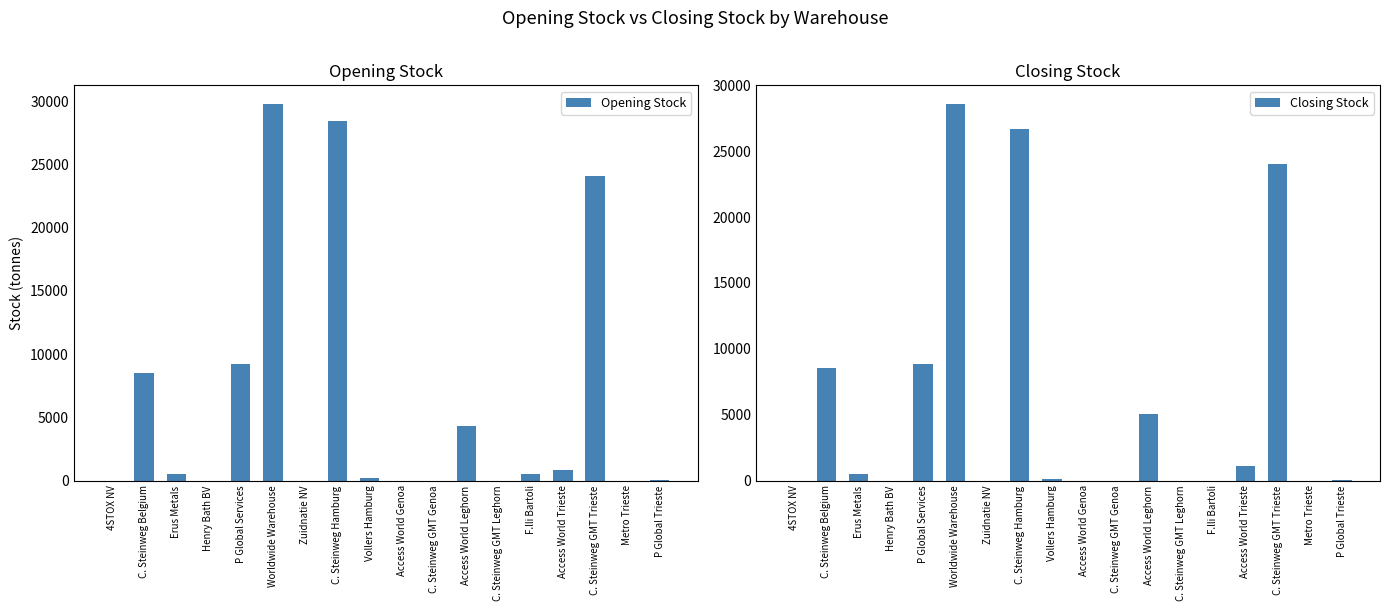

What is the sum of all Closing Stock values?

103456